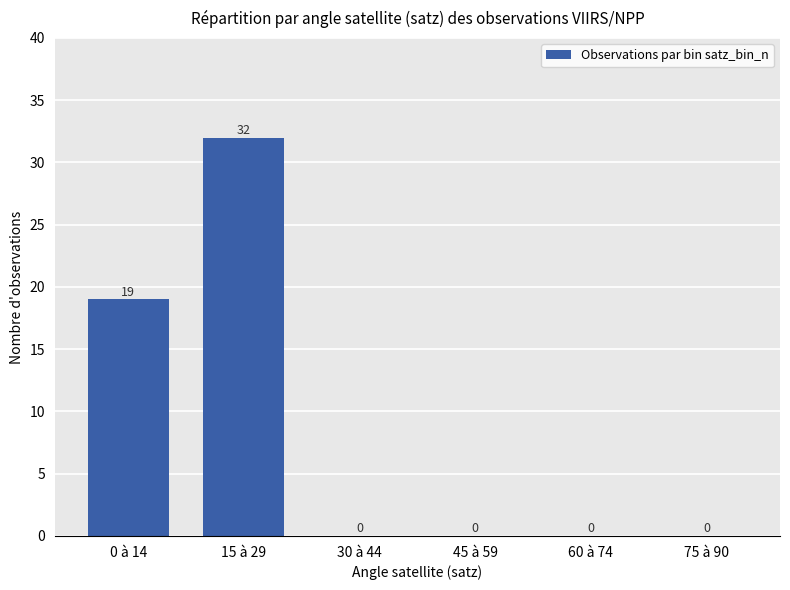

Are the bars horizontal?

No